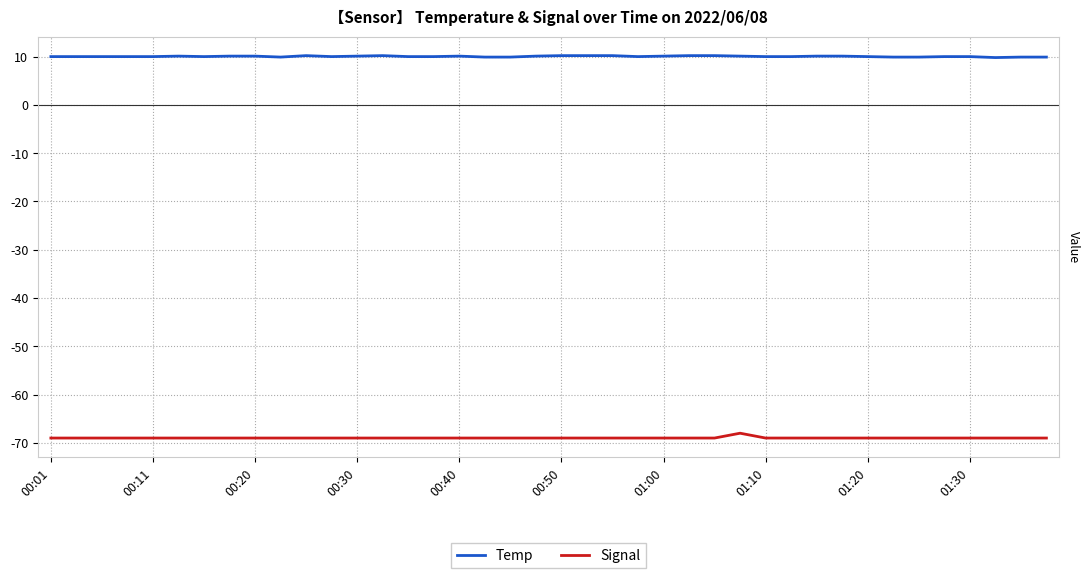

Is this an area chart (filled region under the line)?

No